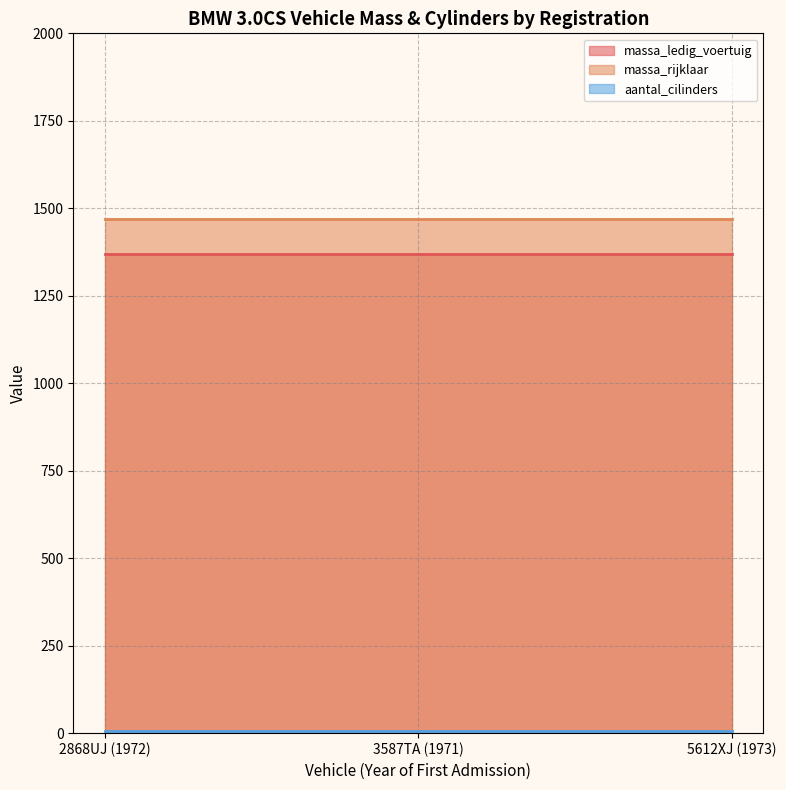

How many lines are shown in the chart?

3